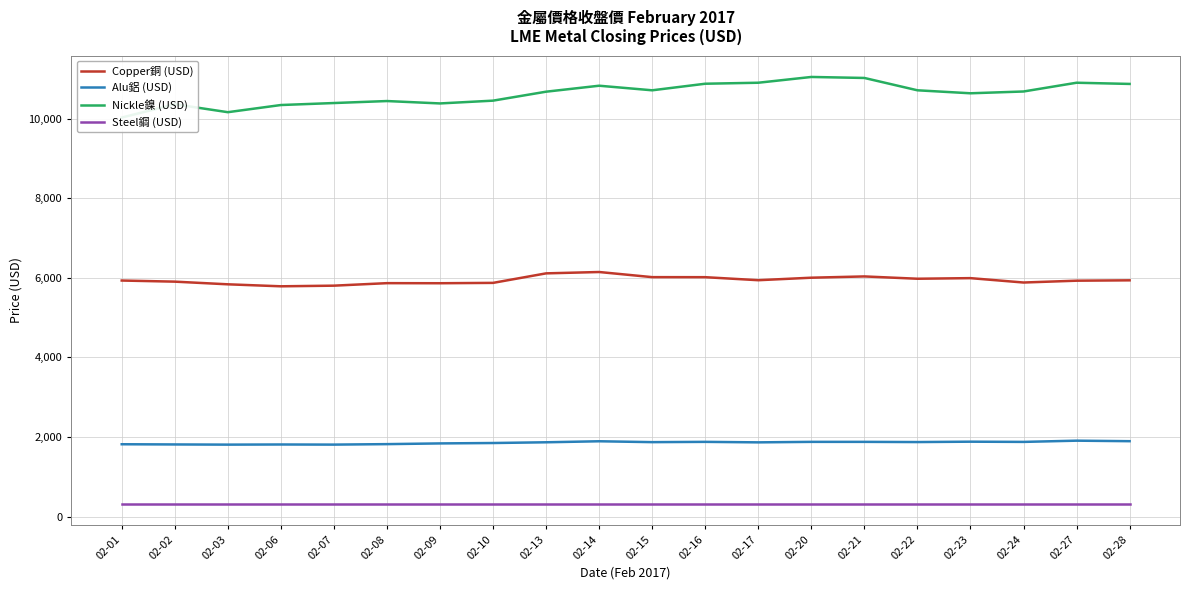

The value of Alu鋁 (USD) at 02-23 is 519.9. True or false?

False